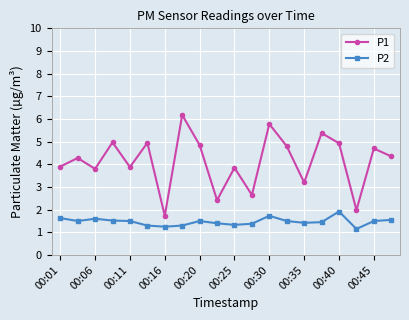

Which series has the largest total across all categories?

P1